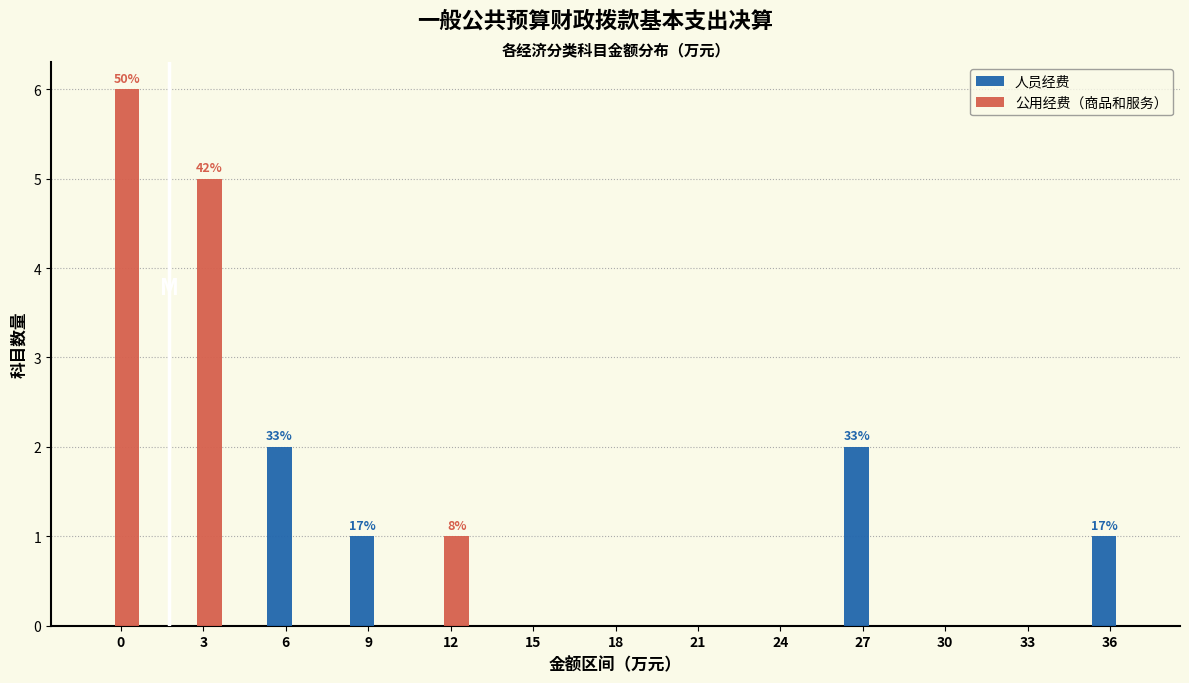

Reading left to right, what are all the values shown in this chart?

人员经费: 0=0	3=0	6=2	9=1	12=0	15=0	18=0	21=0	24=0	27=2	30=0	33=0	36=1
公用经费（商品和服务）: 0=6	3=5	6=0	9=0	12=1	15=0	18=0	21=0	24=0	27=0	30=0	33=0	36=0